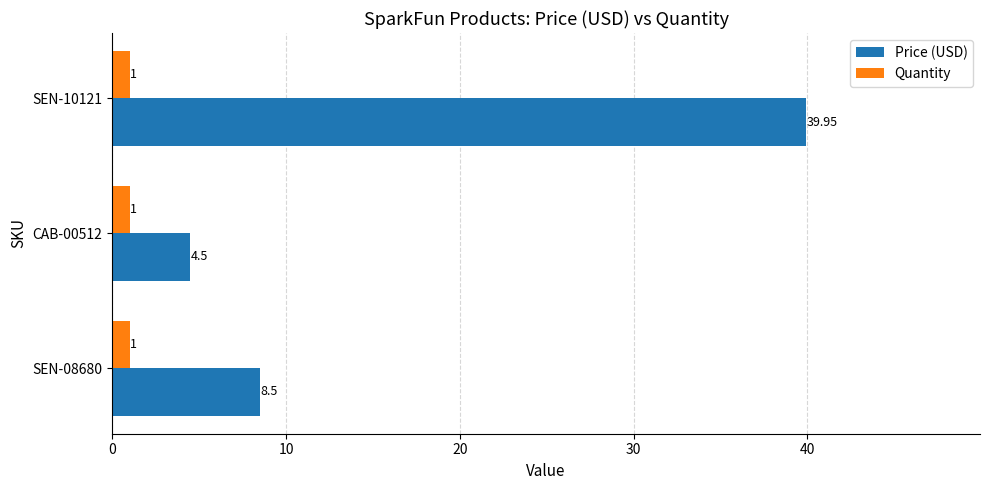

Which series has the largest range (max minus min)?

Price (USD)